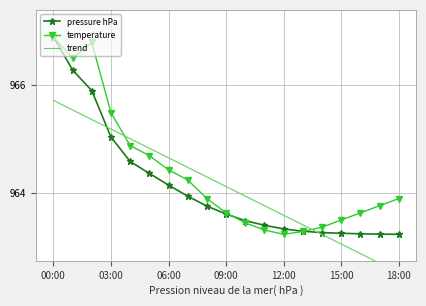

At which label does temperature reach its peak?

00:00